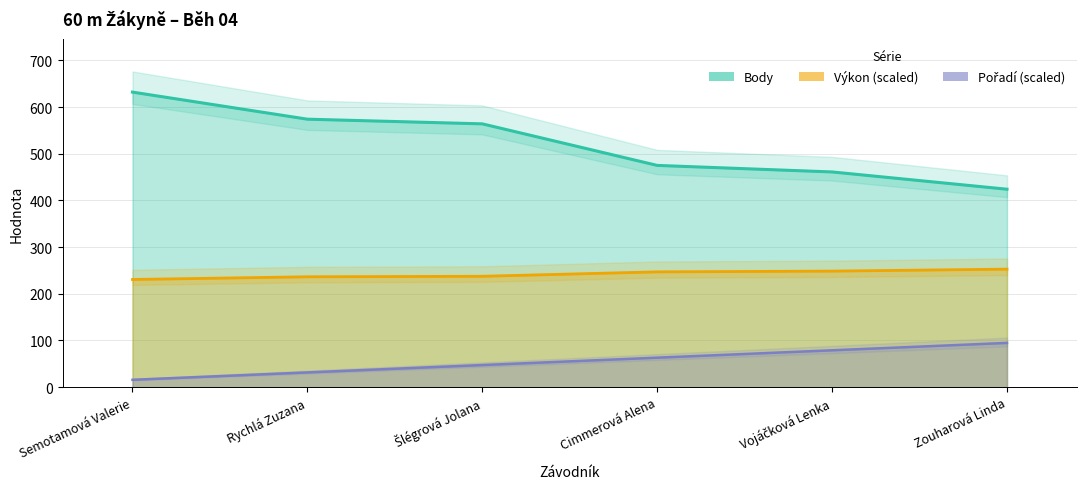

How many values in the Body series are below 564?

3